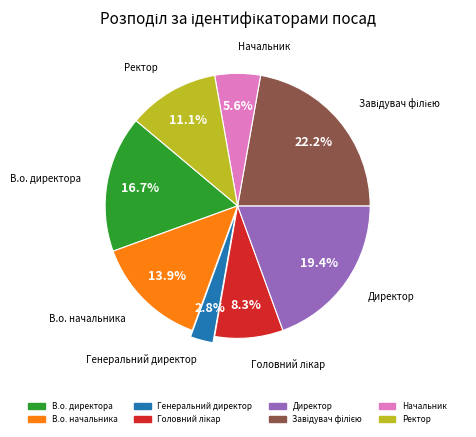

To the nearest percent, what portion does В.о. директора represent?

17%